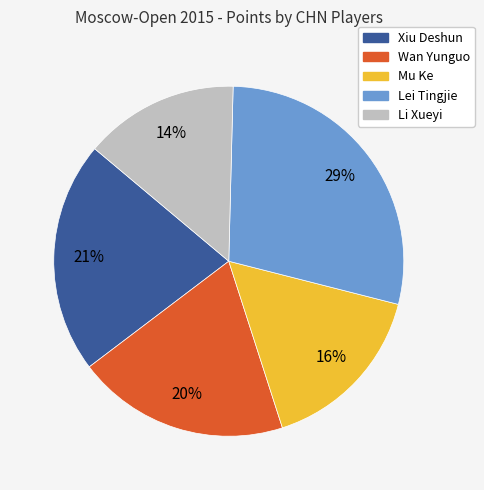

Is there a majority slice in this chart?

No